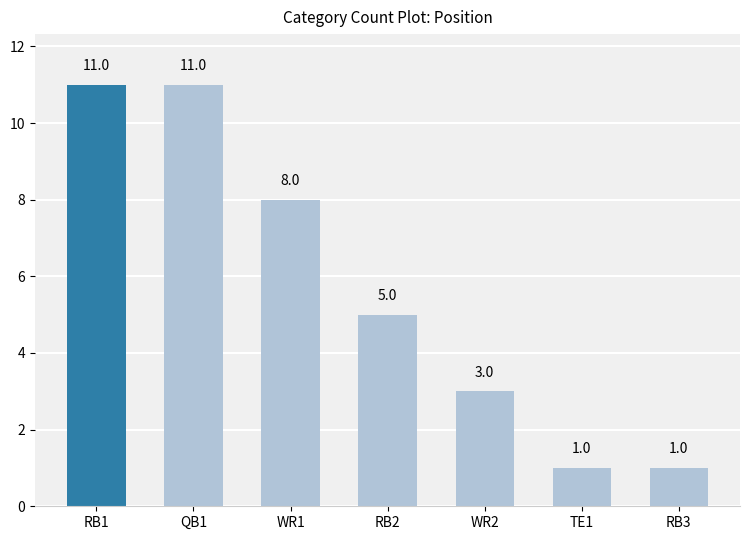

What is the difference between the maximum and minimum values?

10